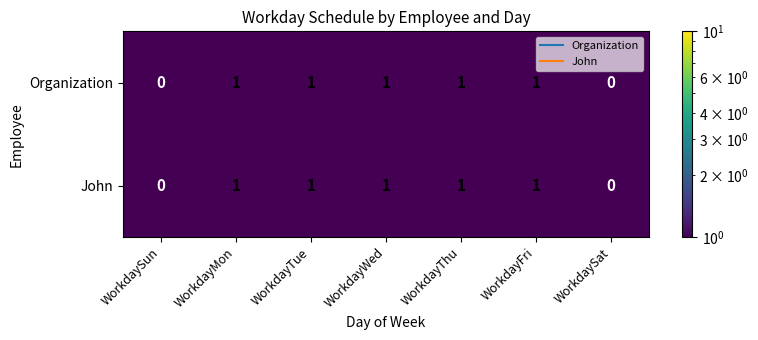

How many John values are between 0 and 1?

7